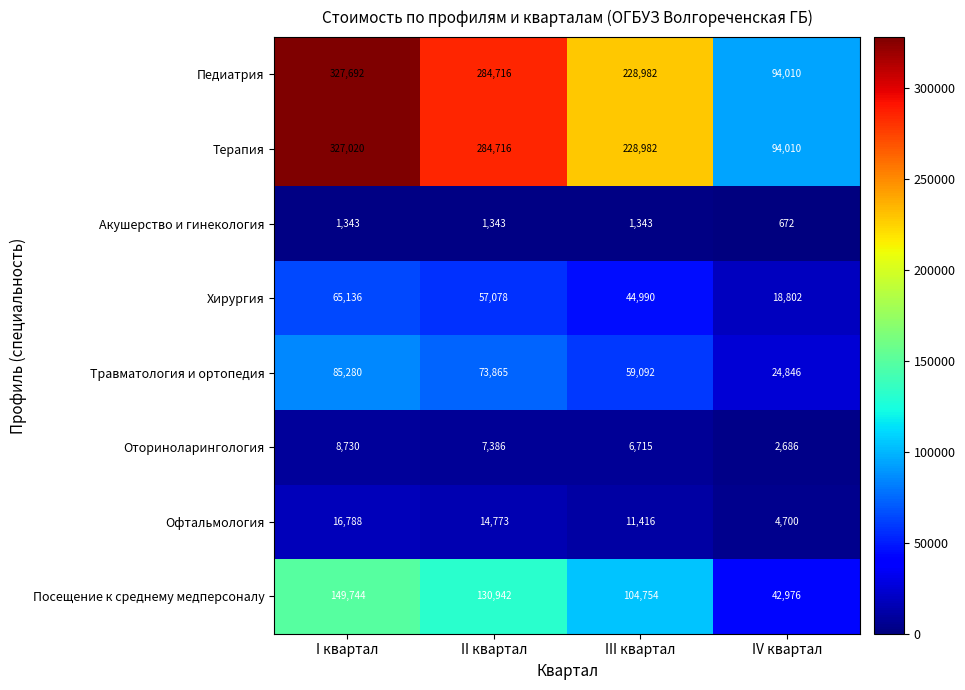

Count the number of categories in the chart.

4